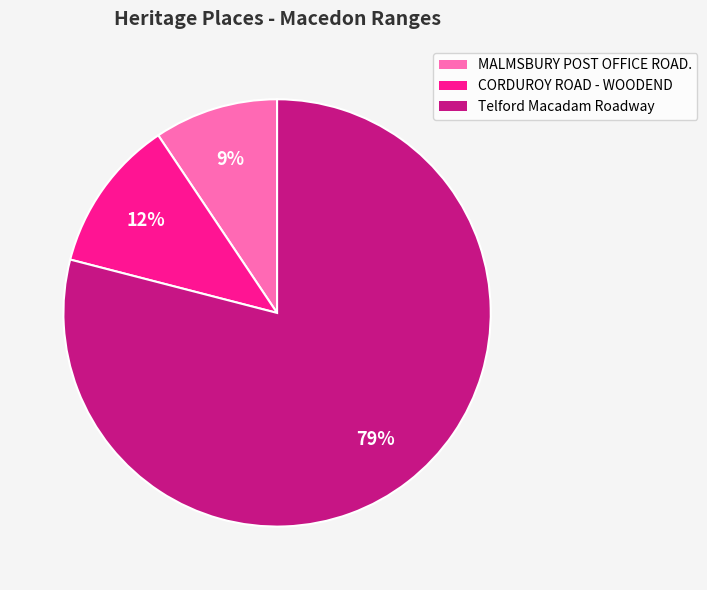

To the nearest percent, what portion does MALMSBURY POST OFFICE ROAD. represent?

9%